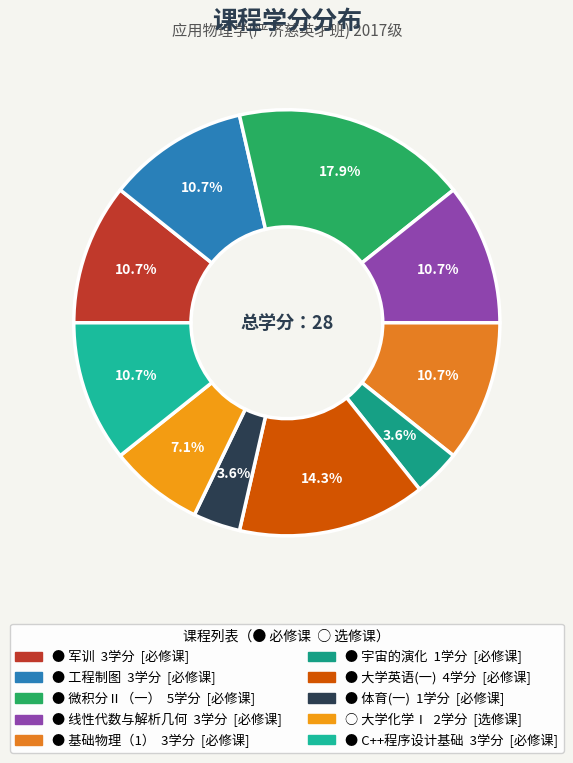

Count the number of slices in the pie.

10